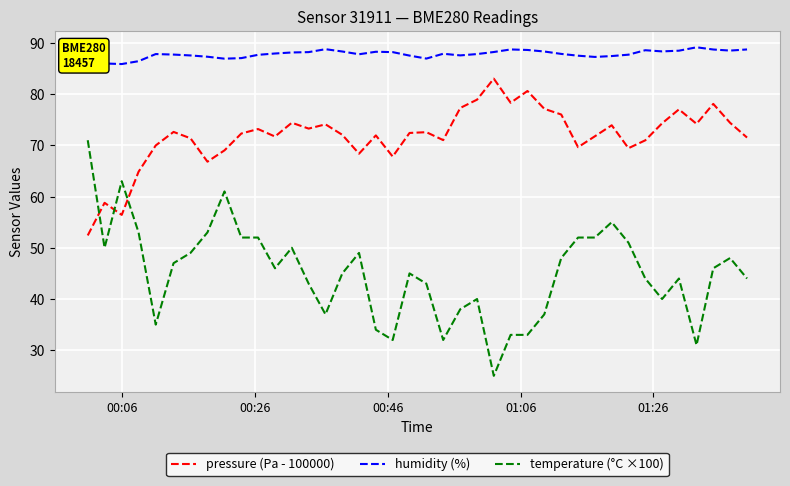

Which series has the largest range (max minus min)?

temperature (°C ×100)